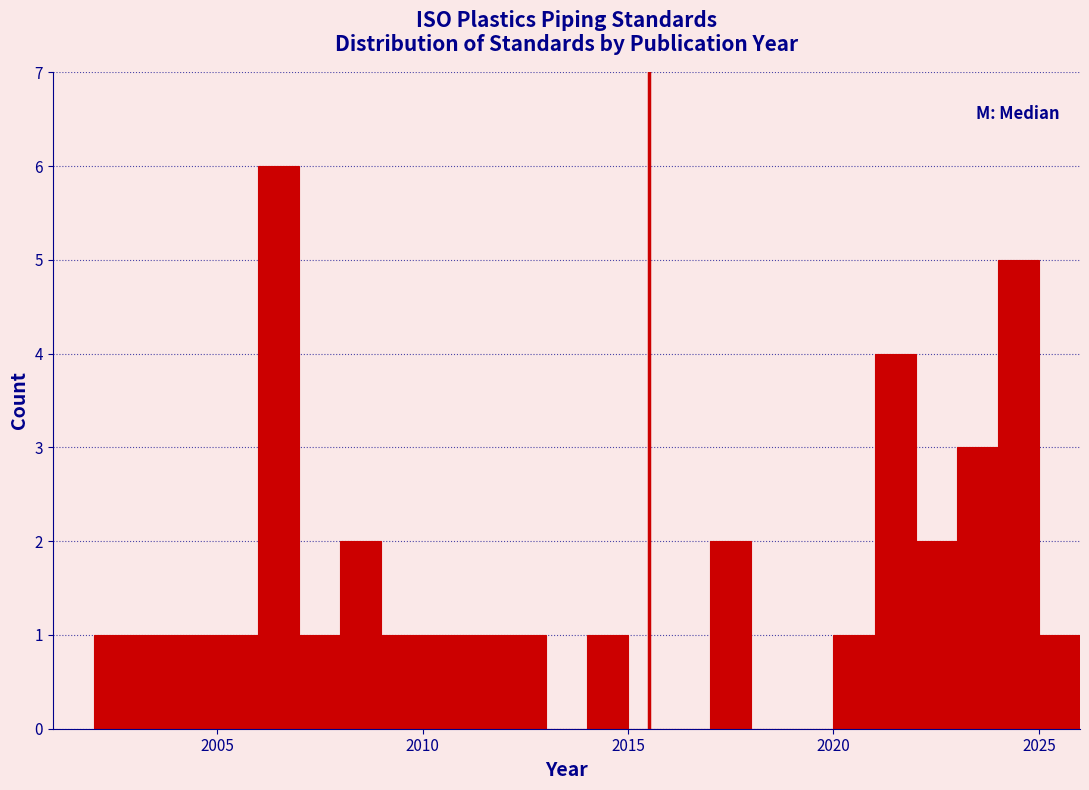

Around what value on the x-axis is the tallest bar? Give the approximate position of its centre, as read against the axis.

2006.5